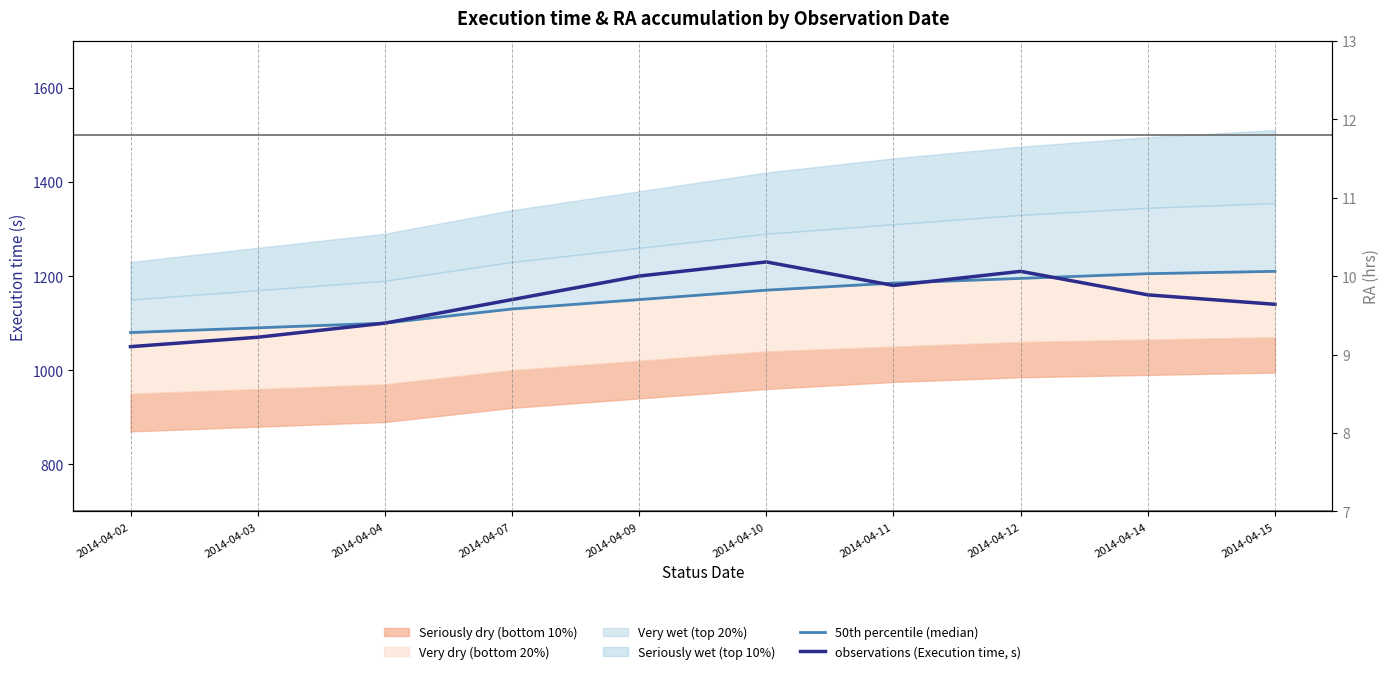

Is the value of 50th percentile (median) at 2014-04-02 greater than the value of observations (Execution time, s) at 2014-04-09?

No